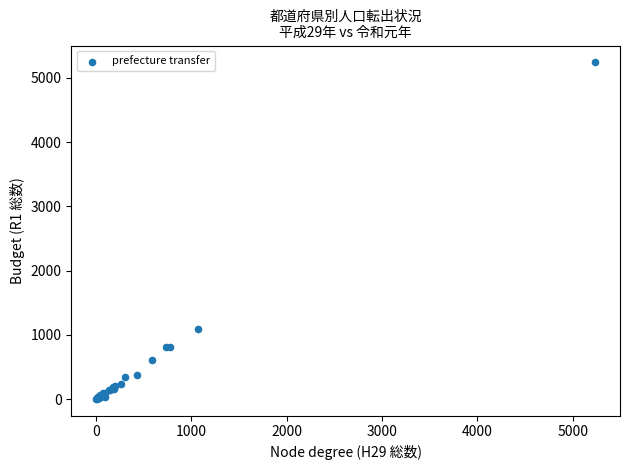

What Y value in the scatter plot is closest to 2622?

1090